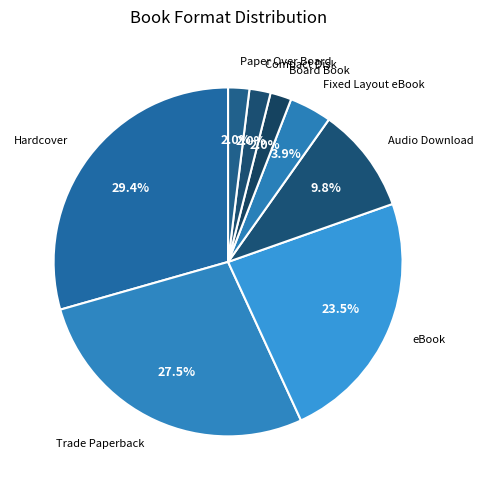

To the nearest percent, what percentage of the pie is Compact Disk?

2%